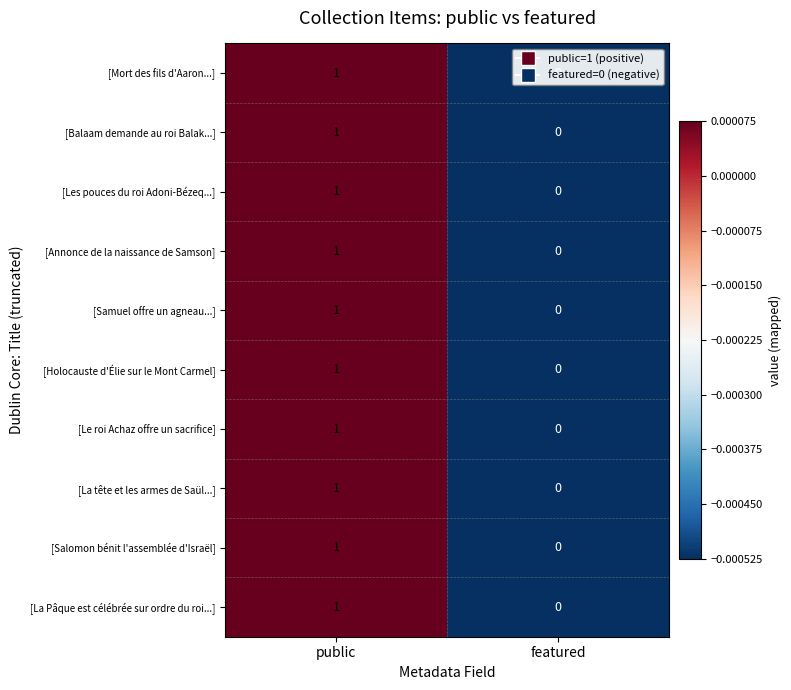

True or false: [Balaam demande au roi Balak...] has a value of 1 at public.

True